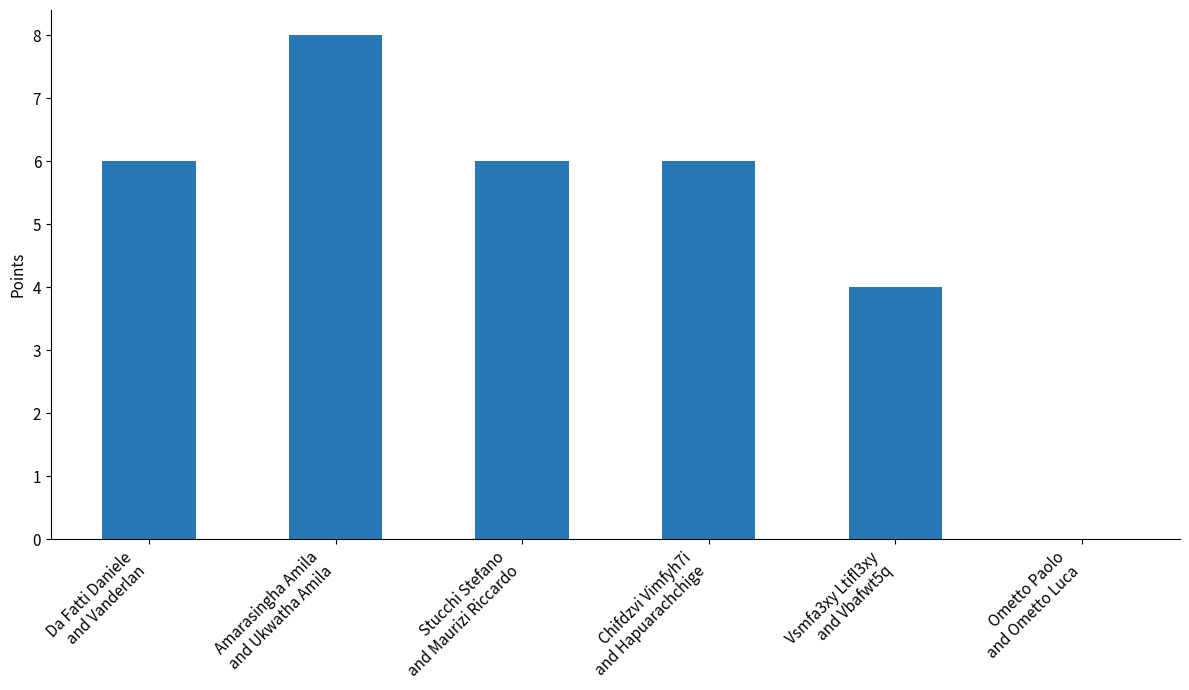

What is the maximum value shown in the chart?

8